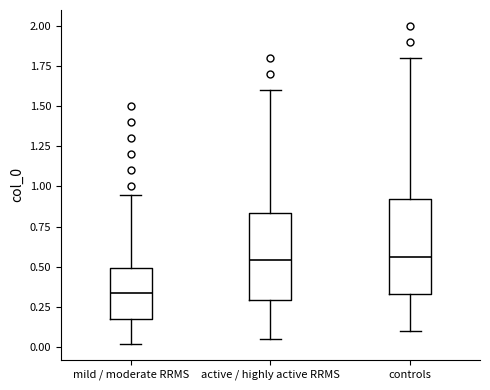

Where does the median line of the box for mild / moderate RRMS sit on the y-axis? The values are not printed on the chart, so give them approximately, as read against the axis.

0.35